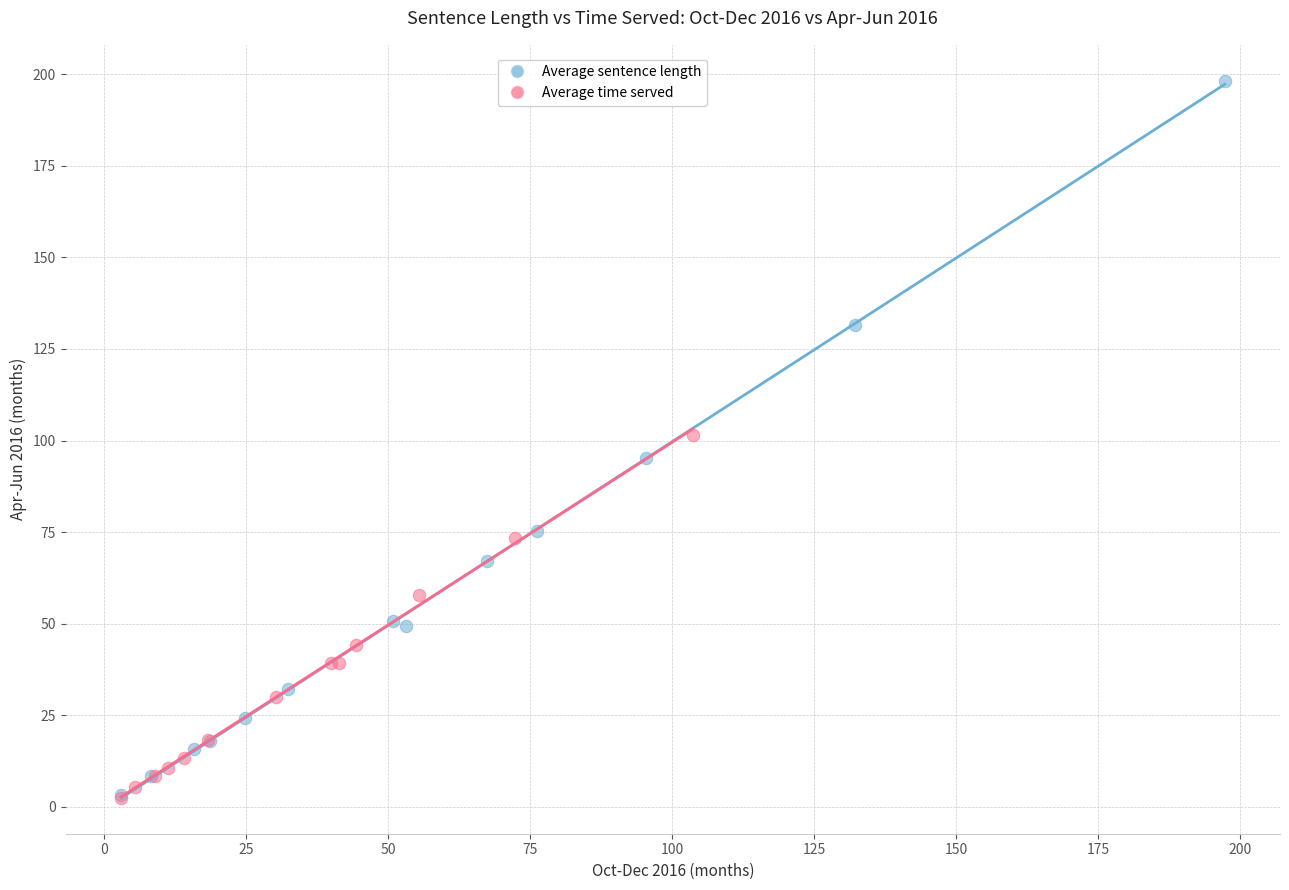

What are all the series names shown in the legend?

Average sentence length, Average time served